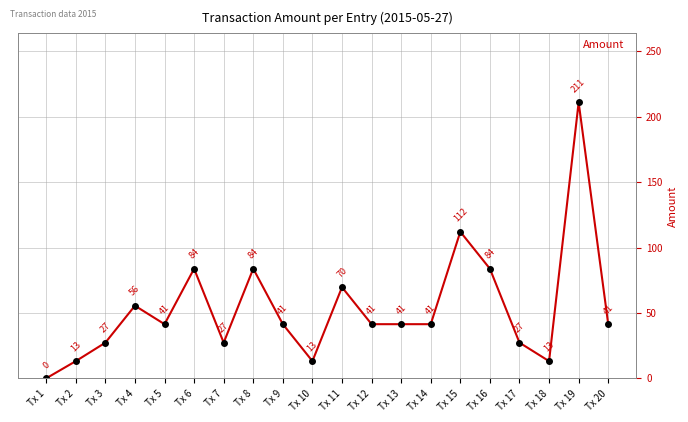

Which label corresponds to the smallest value in the chart?

Tx 1